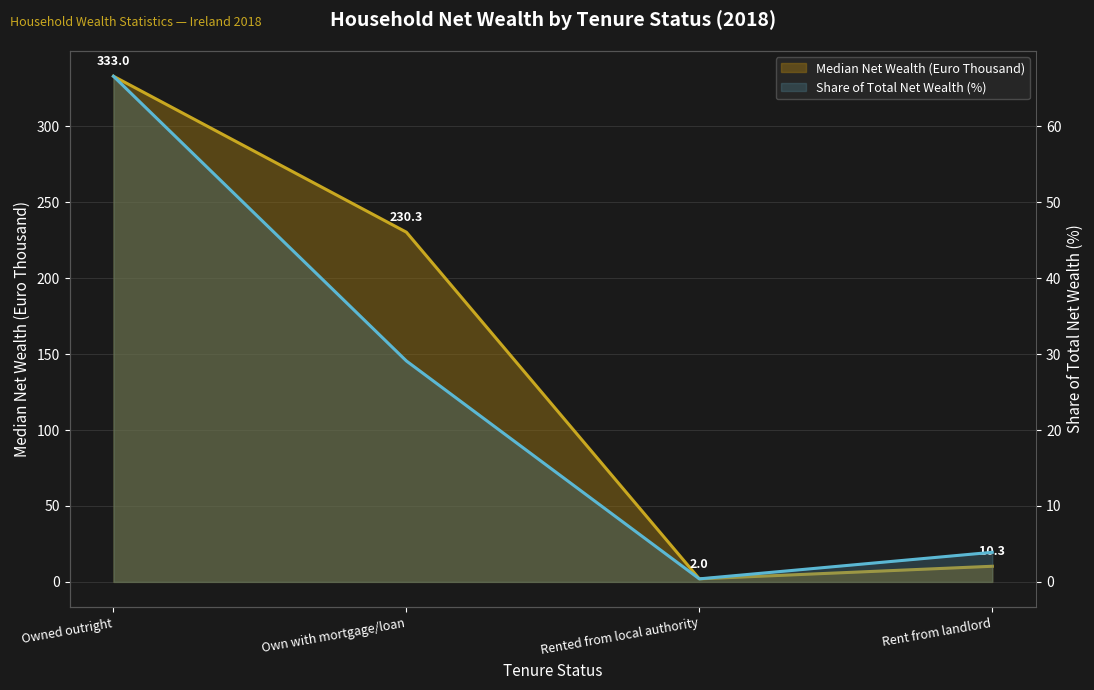

What is the sum of all Median Net Wealth (Euro Thousand) values?

575.6